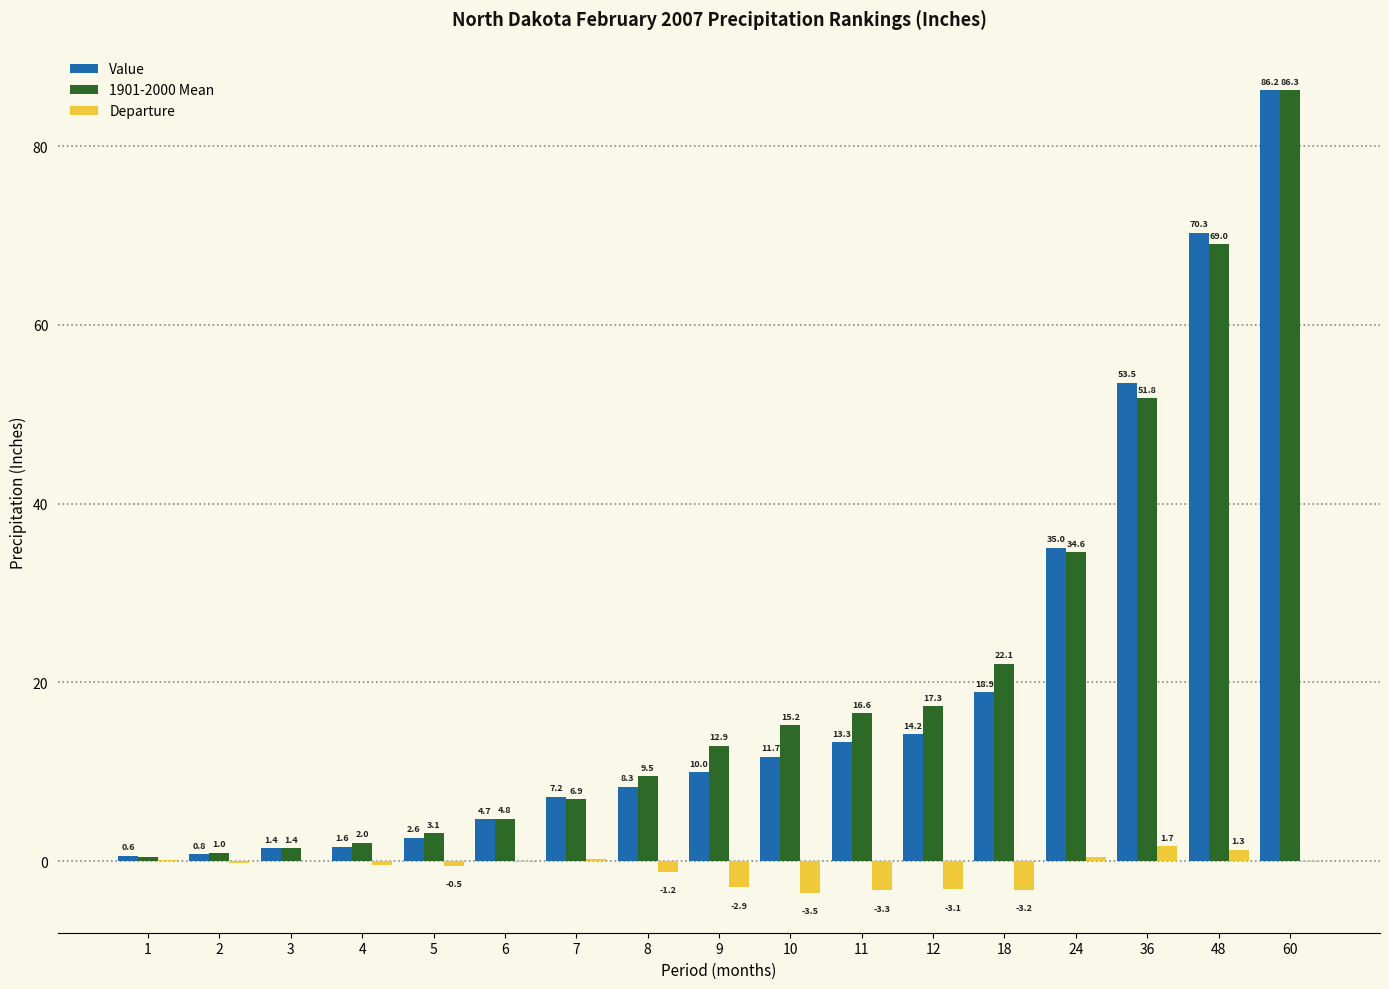

The Value series shows 31.4 at 48. True or false?

False